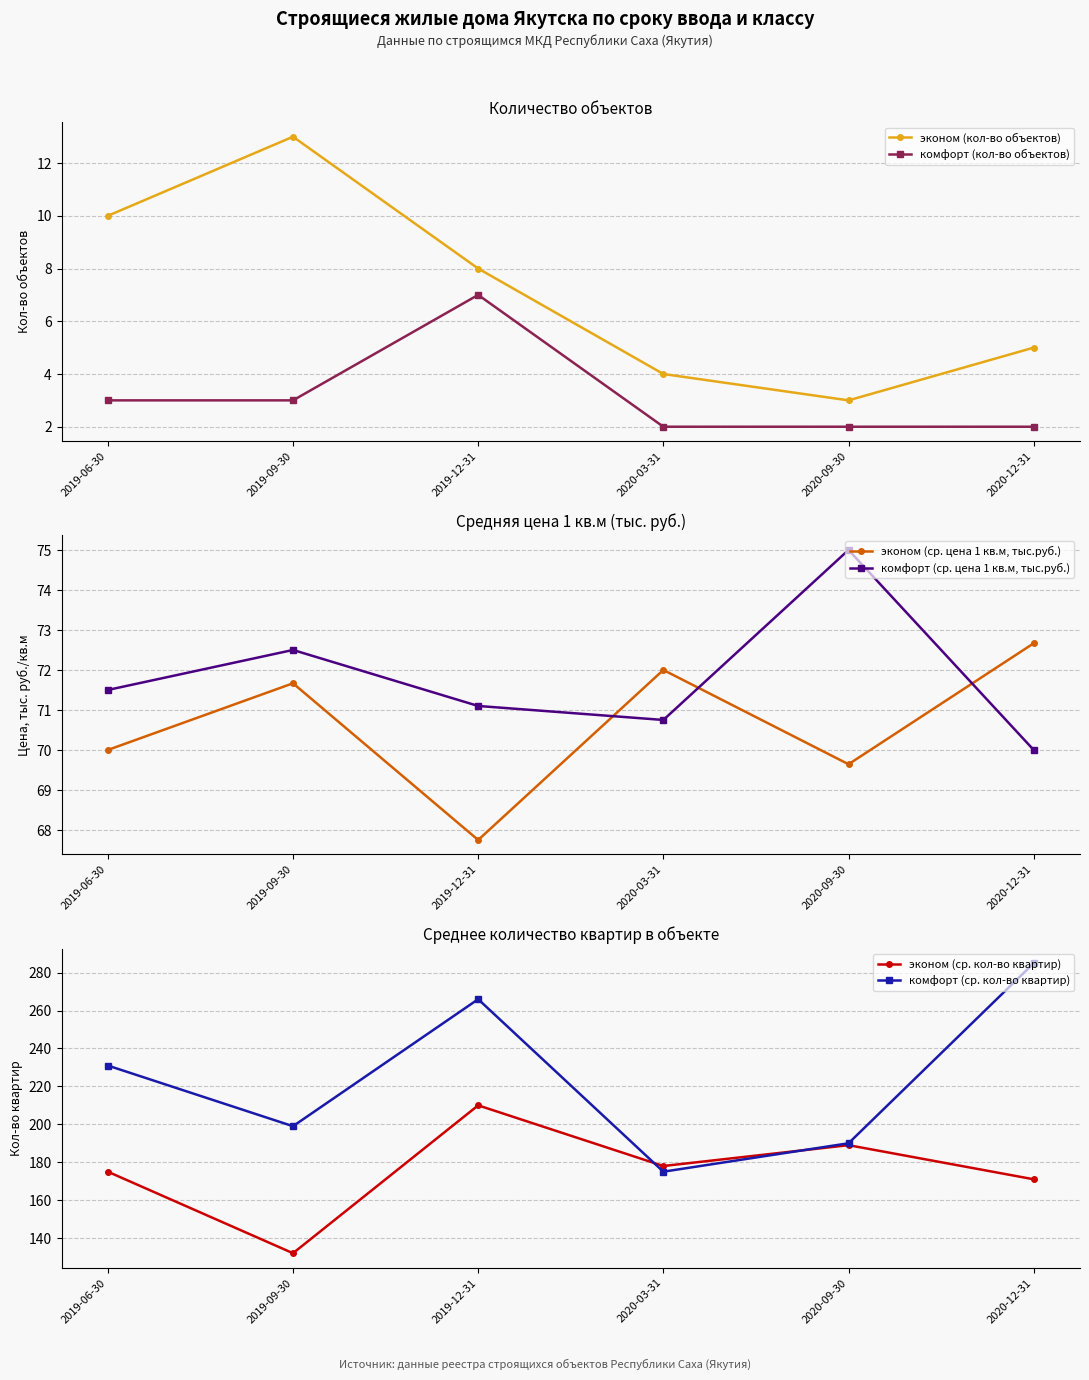

What is the sum of all эконом (ср. цена 1 кв.м, тыс.руб.) values?

423.7